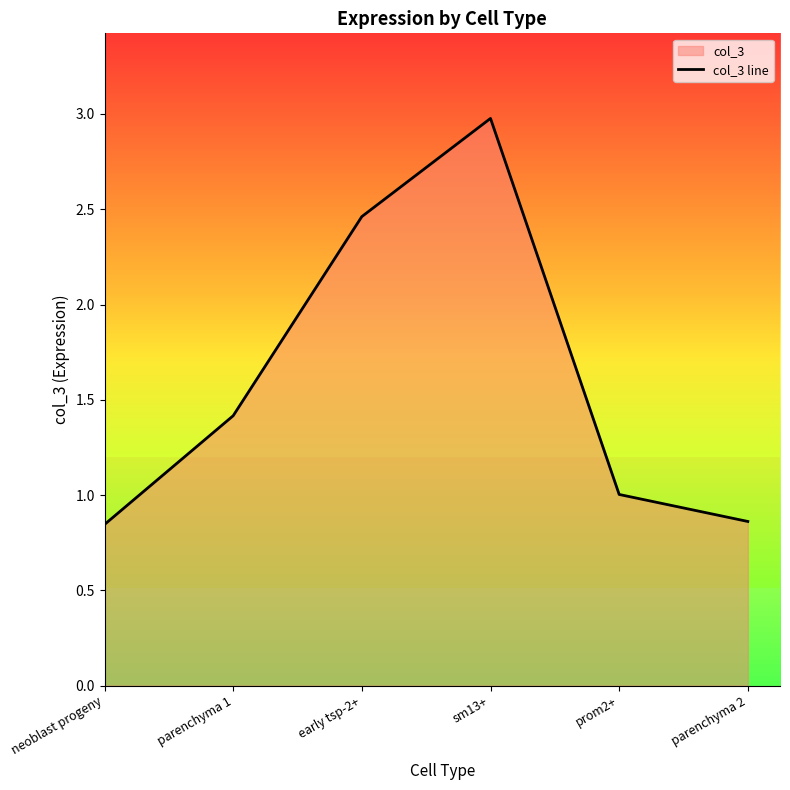

Rank the categories by value from highest to lowest.

sm13+, early tsp-2+, parenchyma 1, prom2+, parenchyma 2, neoblast progeny